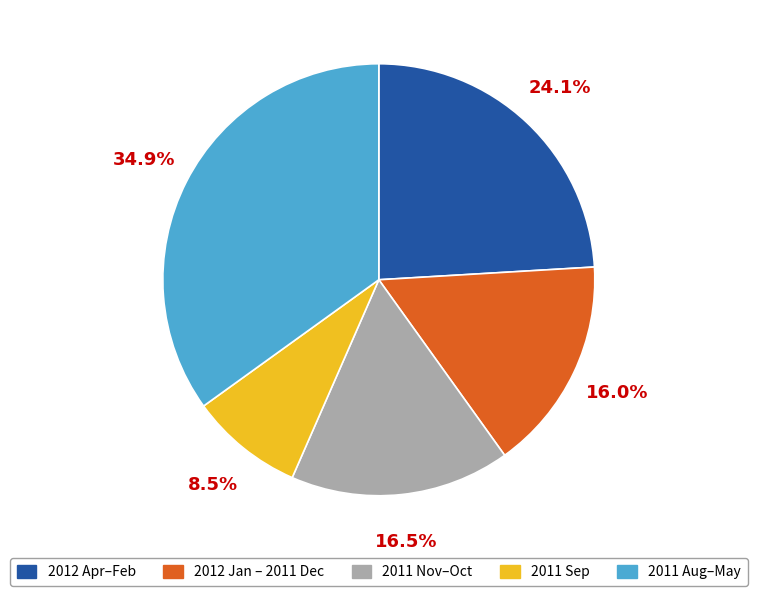

Is 2011 Aug–May the majority of the pie?

No